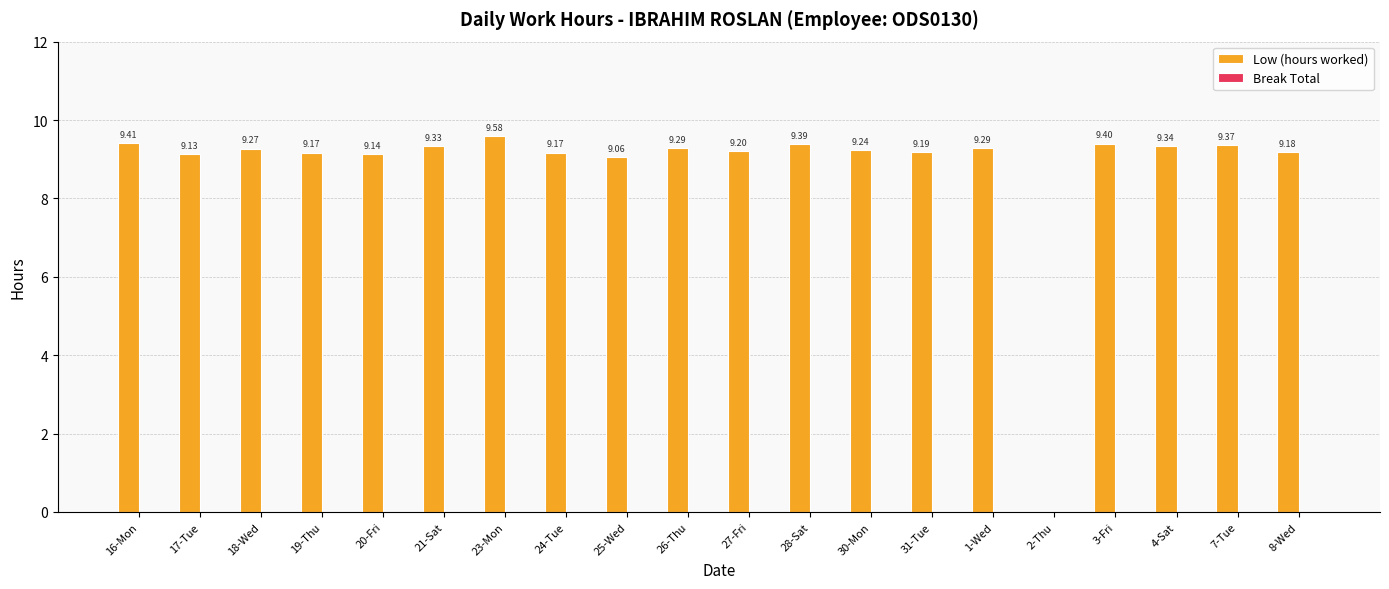

What is the sum of all values?

176.2